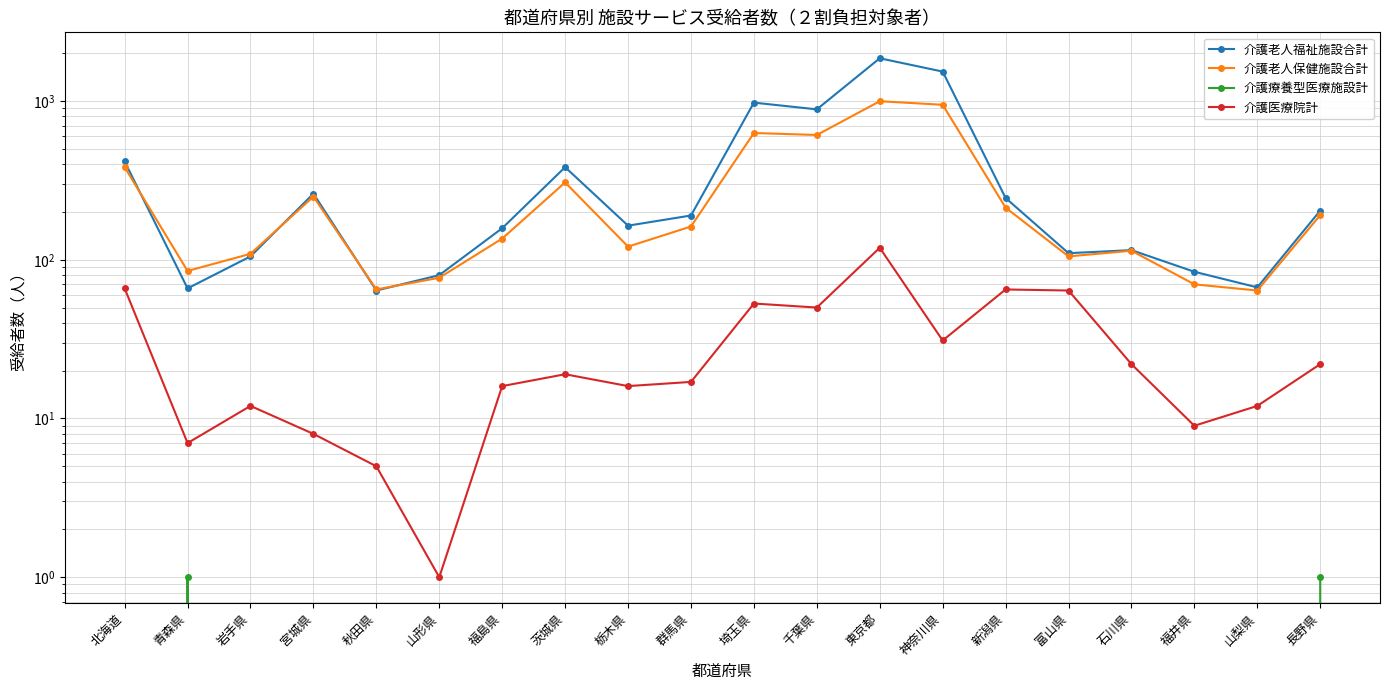

Count the 介護療養型医療施設計 values in the range 0 to 1.

20